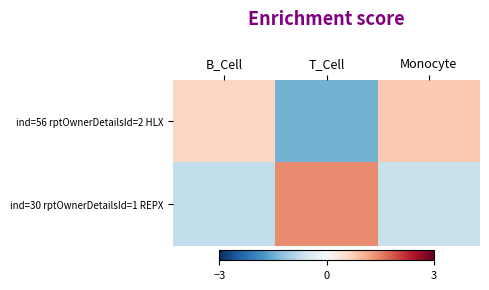

Which series has the widest spread of values?

ind=56 rptOwnerDetailsId=2 HLX